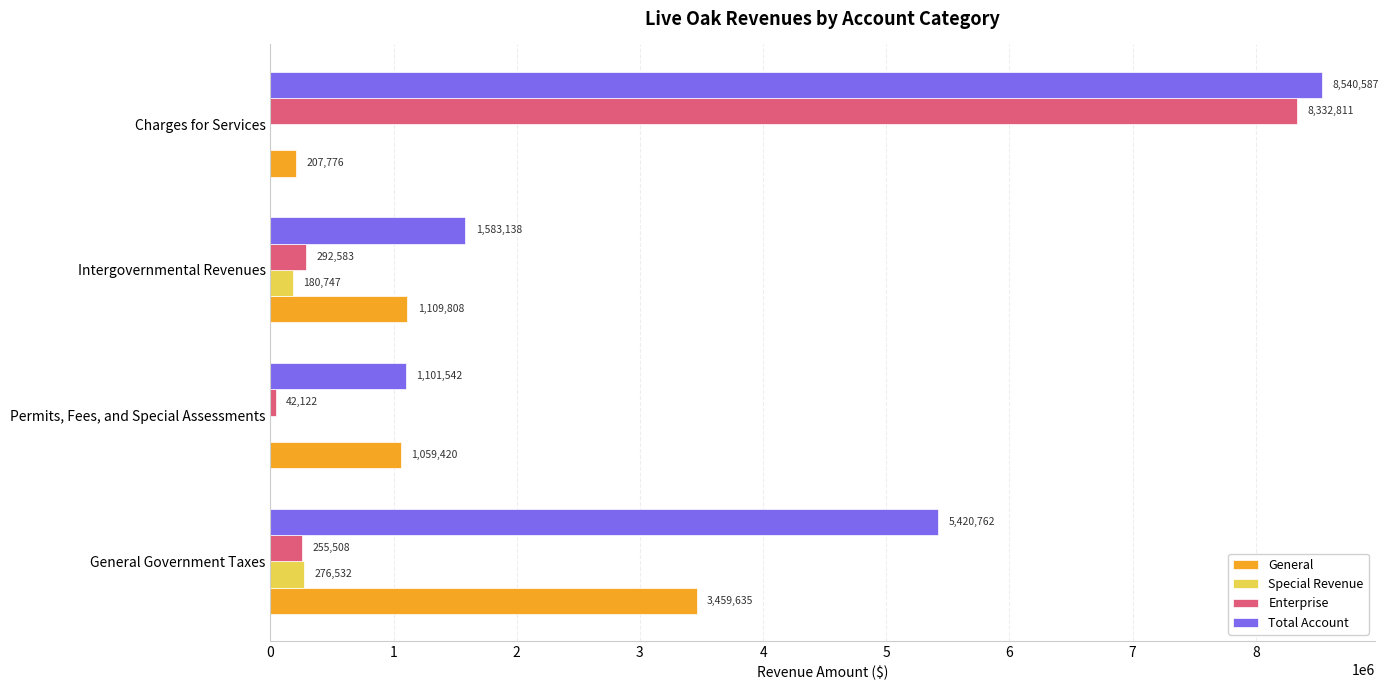

Is it true that General equals 1059420 at Permits, Fees, and Special Assessments?

True